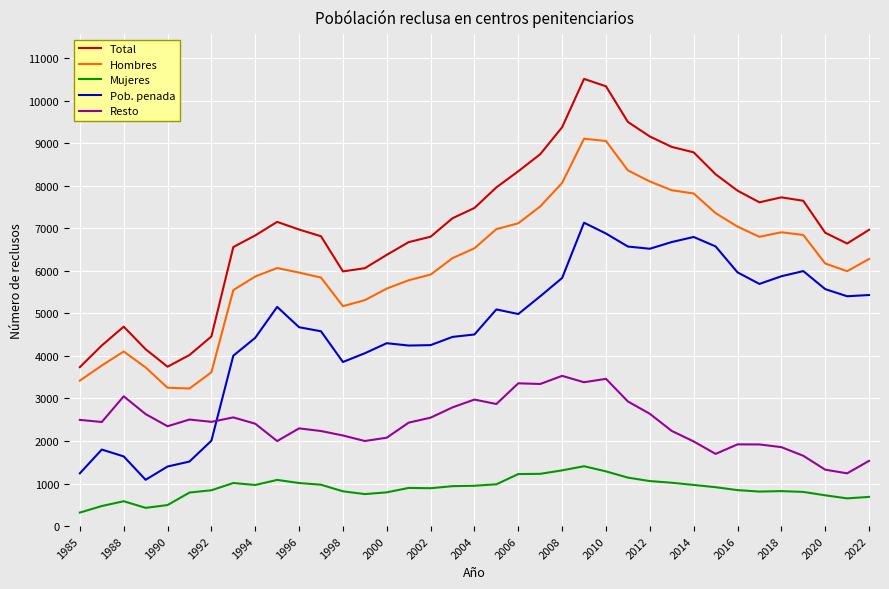

What are all the series names shown in the legend?

Total, Hombres, Mujeres, Pob. penada, Resto